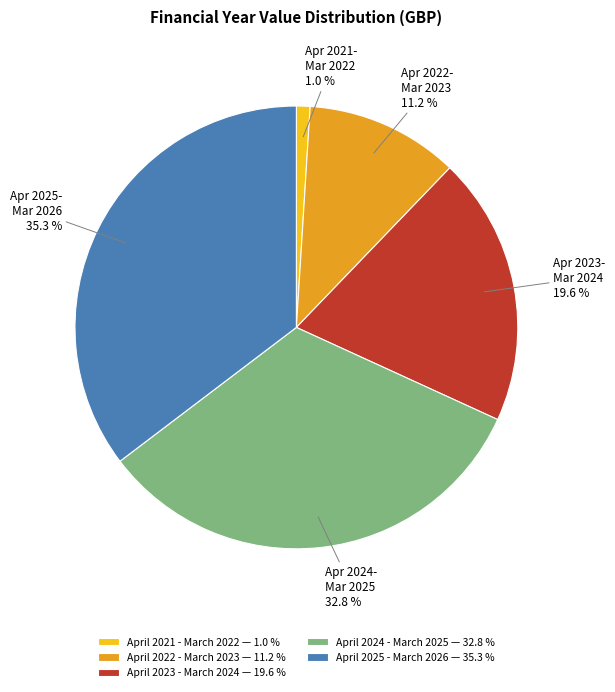

What is the largest slice in the pie chart?

April 2025 - March 2026